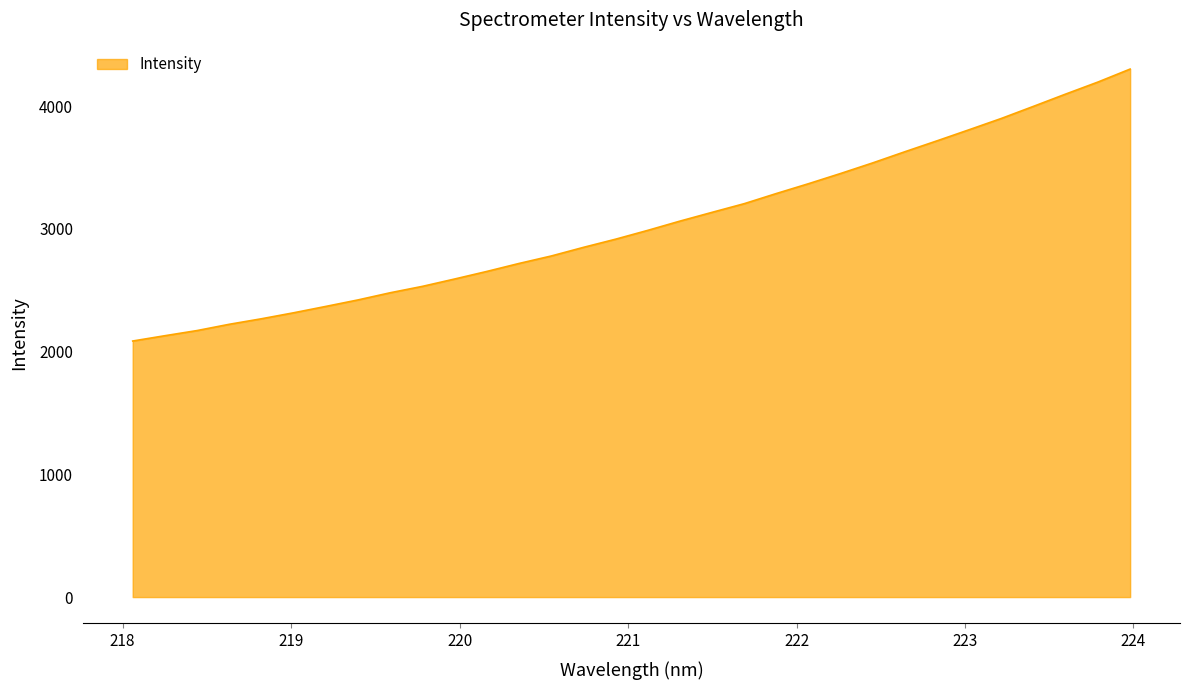

What is the smallest value displayed?

2086.0